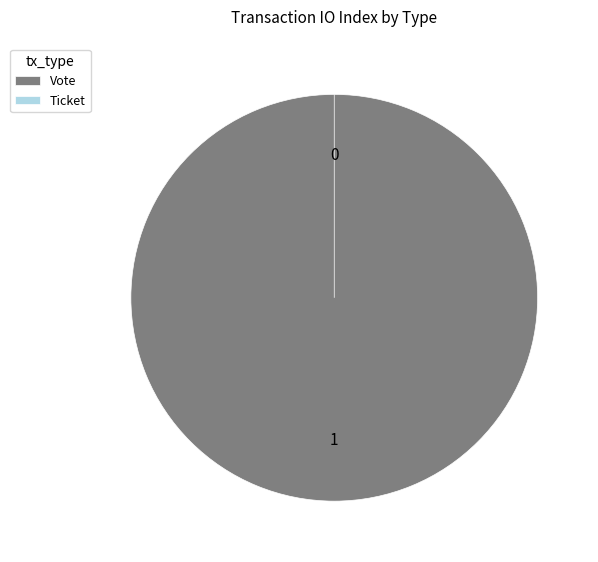

Is there any slice that represents more than half of the pie?

Yes